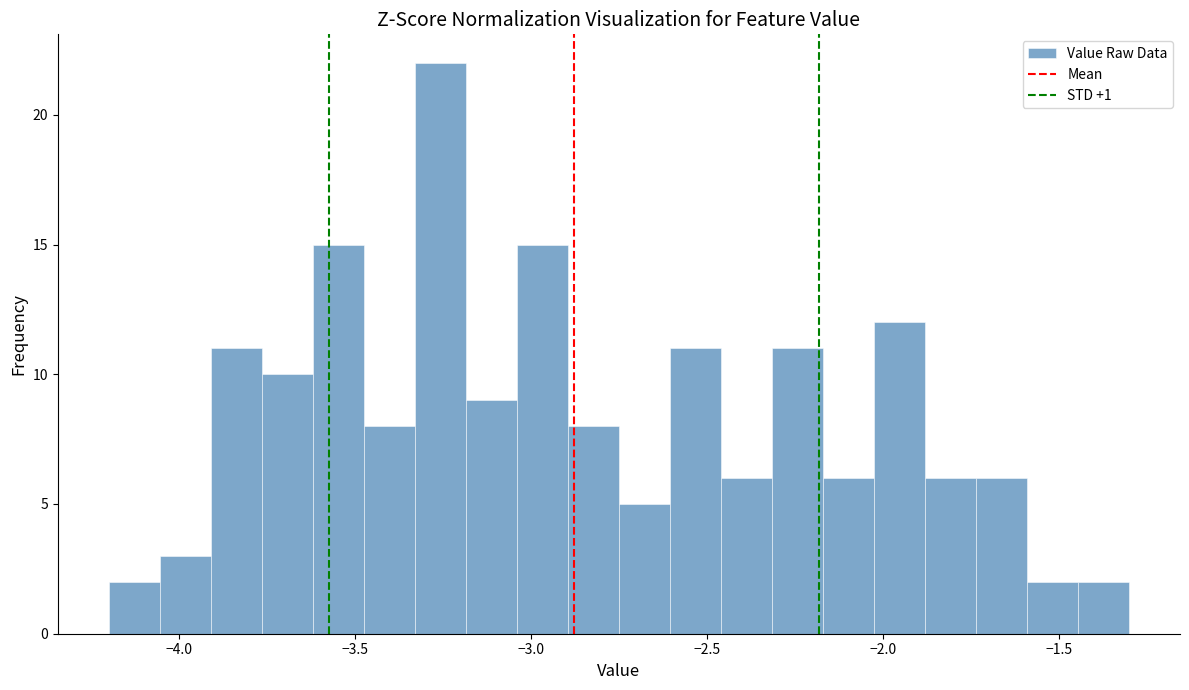

Read against the x-axis, roughly where is the centre of the tallest bar?

-3.25